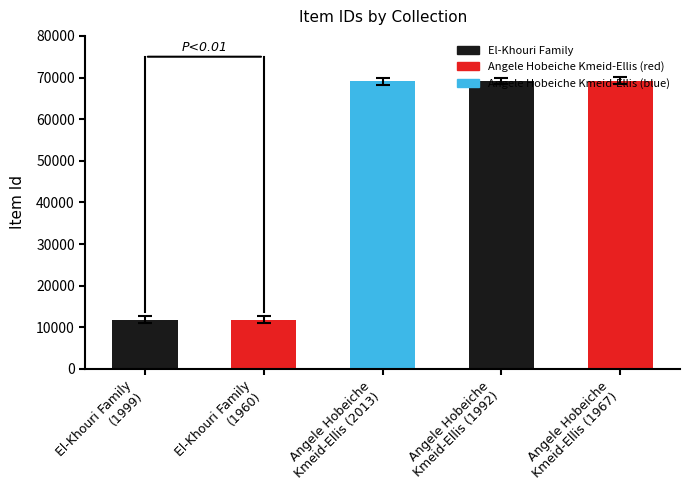

What is the smallest value displayed?

11826